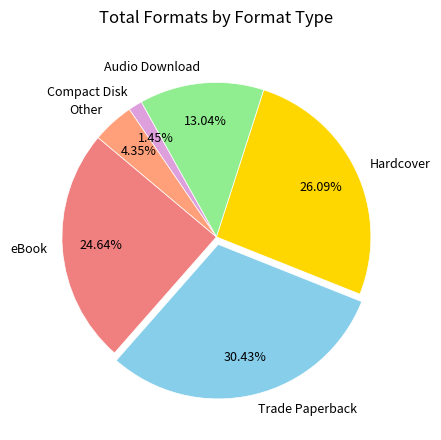

To the nearest percent, what portion does Compact Disk represent?

1%